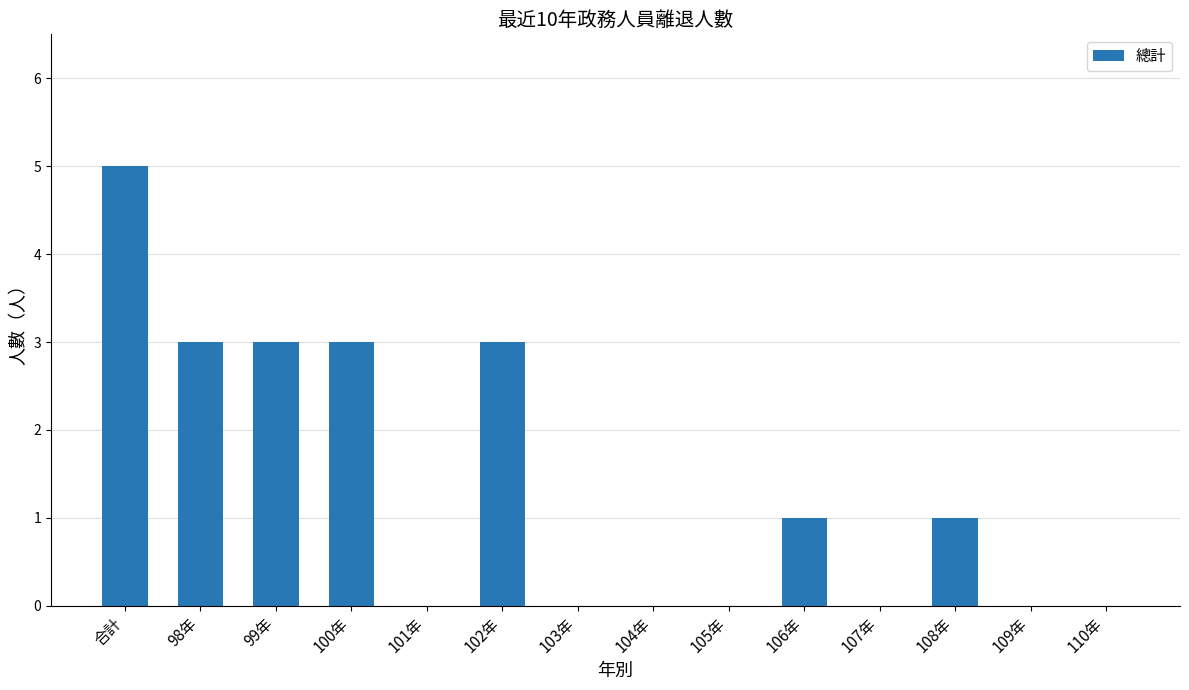

What is the maximum value shown in the chart?

5